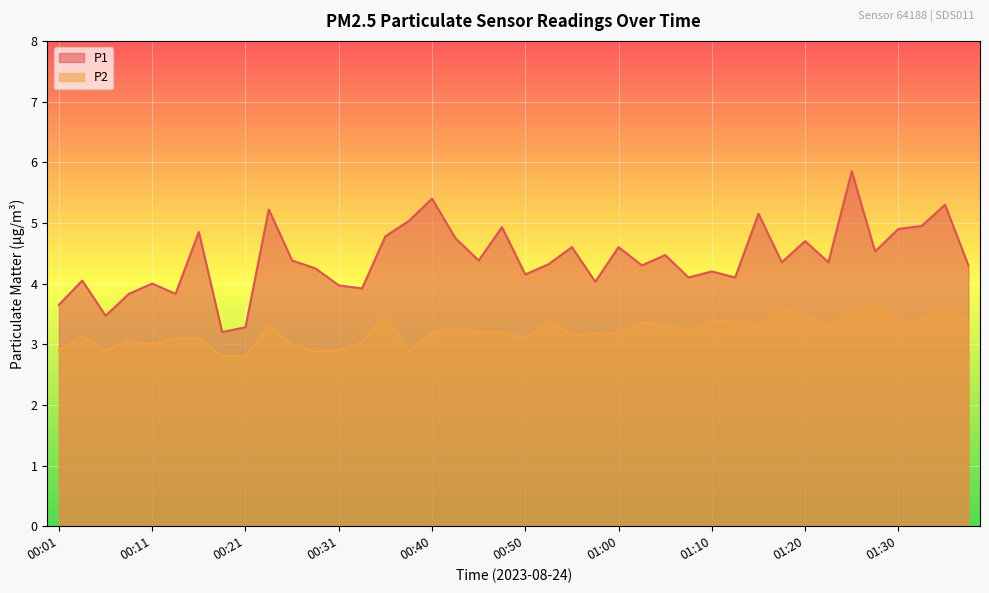

Where is the first local minimum for P1?

00:06